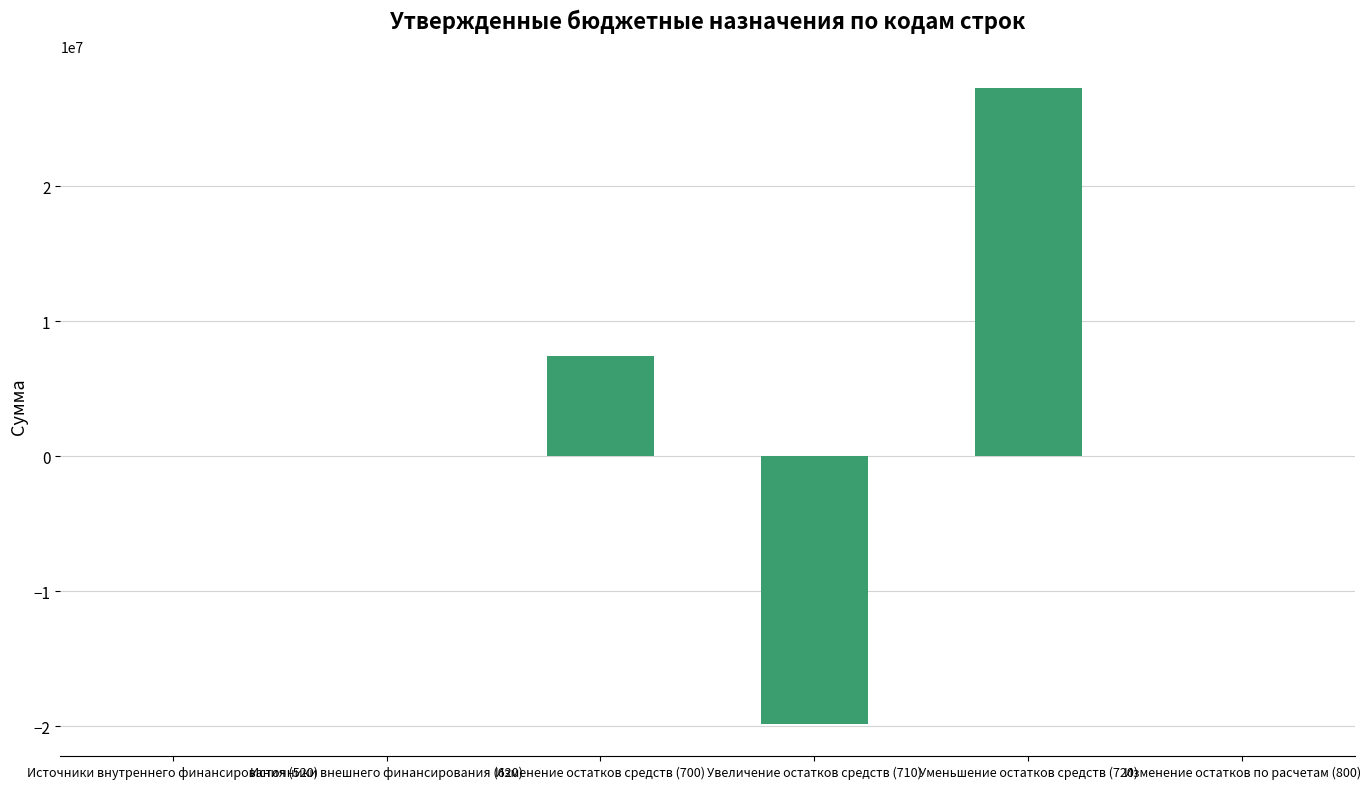

How many categories are shown in the chart?

6